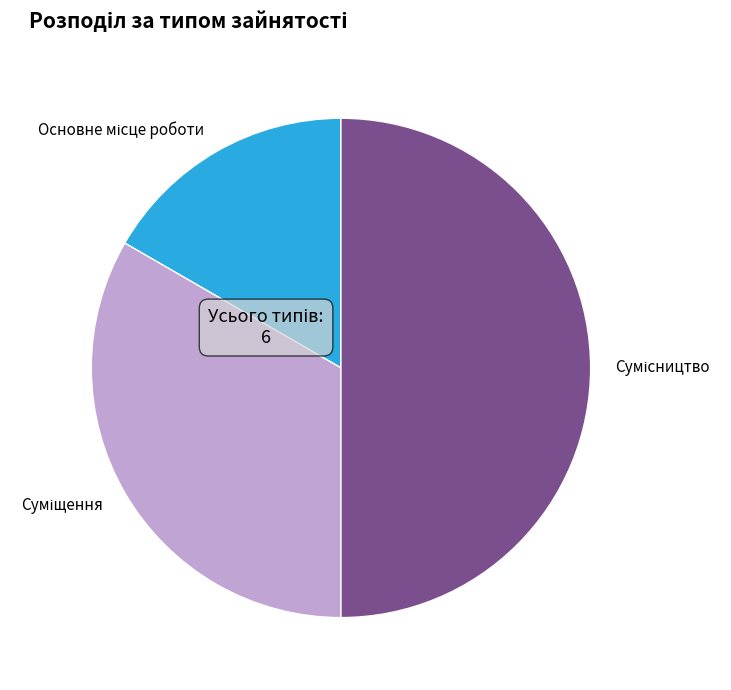

How many slices are in this pie chart?

3